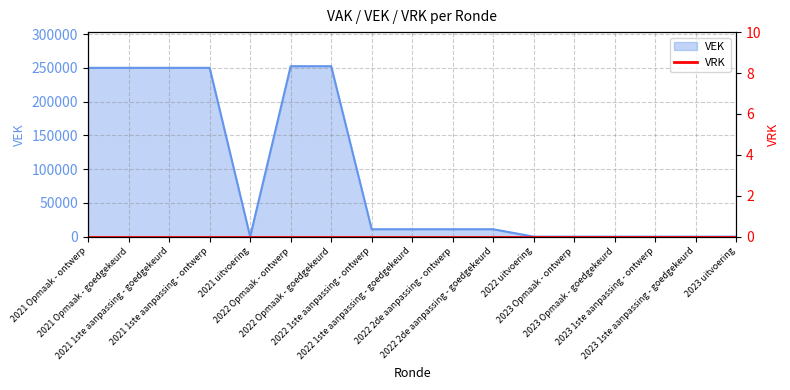

Rank the categories by value from lowest to highest.

2021 uitvoering, 2022 uitvoering, 2023 Opmaak - ontwerp, 2023 Opmaak - goedgekeurd, 2023 1ste aanpassing - ontwerp, 2023 1ste aanpassing - goedgekeurd, 2023 uitvoering, 2022 1ste aanpassing - ontwerp, 2022 1ste aanpassing - goedgekeurd, 2022 2de aanpassing - ontwerp, 2022 2de aanpassing - goedgekeurd, 2021 Opmaak - ontwerp, 2021 Opmaak - goedgekeurd, 2021 1ste aanpassing - goedgekeurd, 2021 1ste aanpassing - ontwerp, 2022 Opmaak - ontwerp, 2022 Opmaak - goedgekeurd